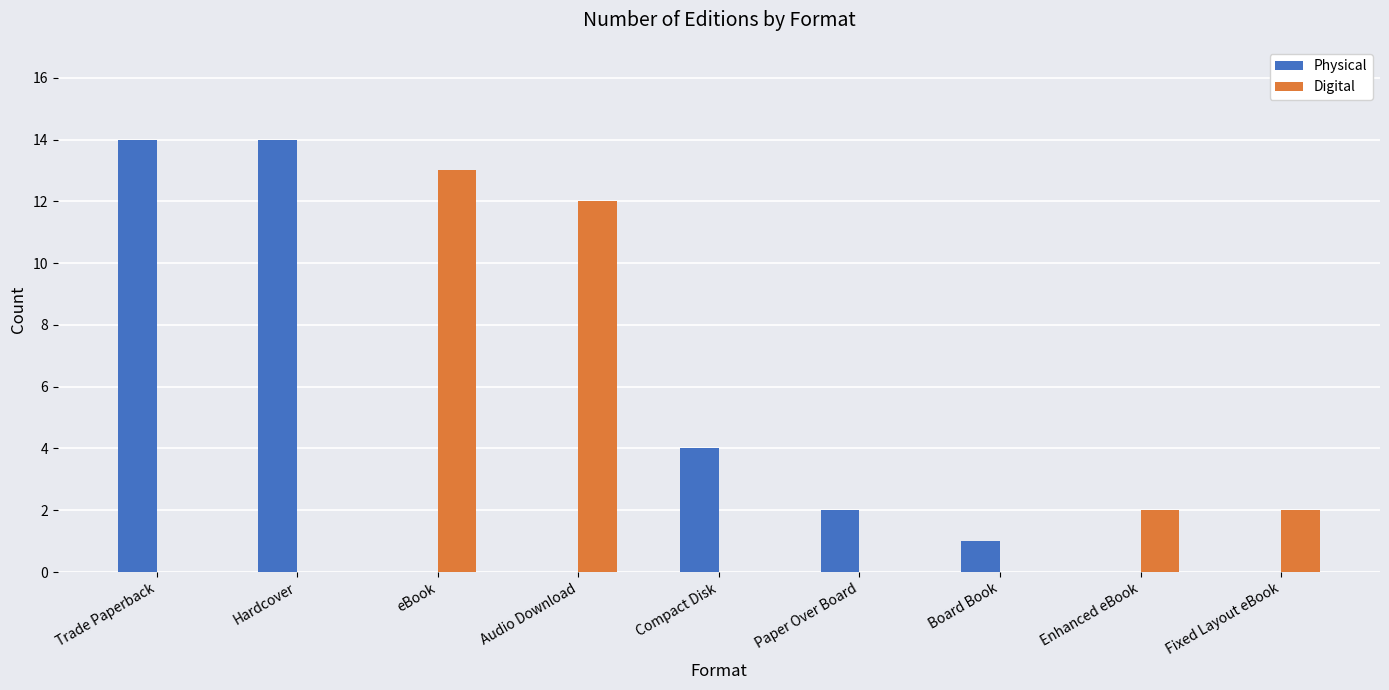

How many series are shown in this chart?

2